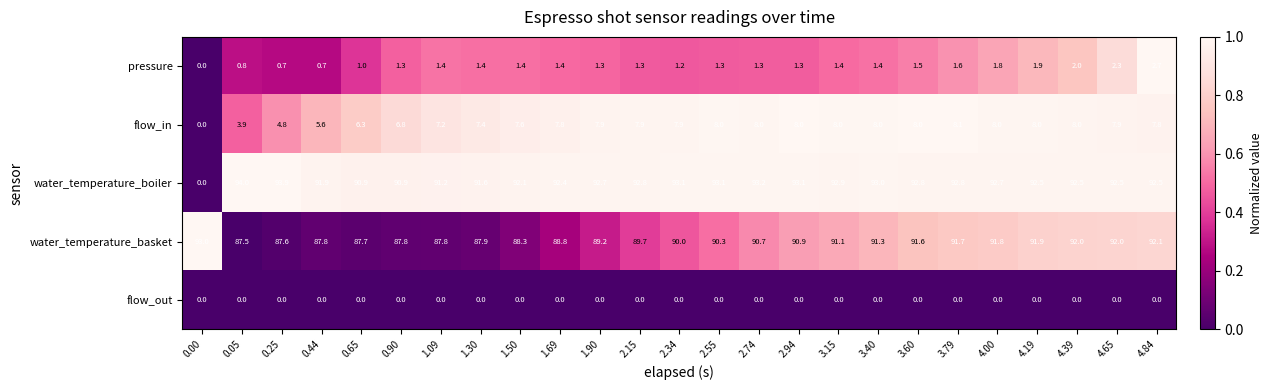

The pressure series shows 0.5 at 0.90. True or false?

False